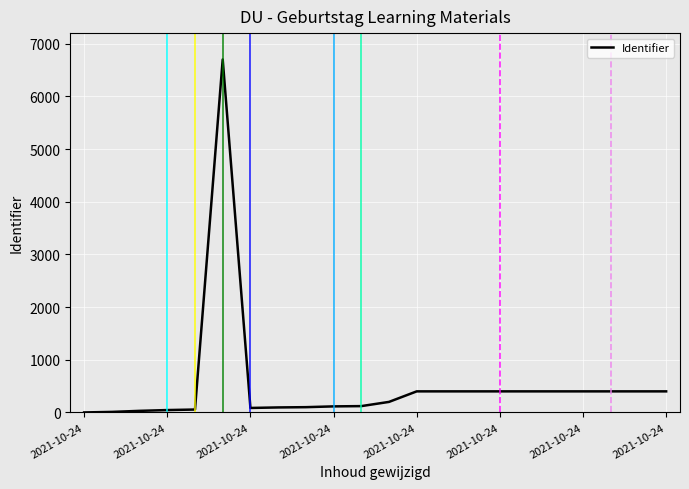

At which category does the chart reach its minimum across all series?

2021-10-24